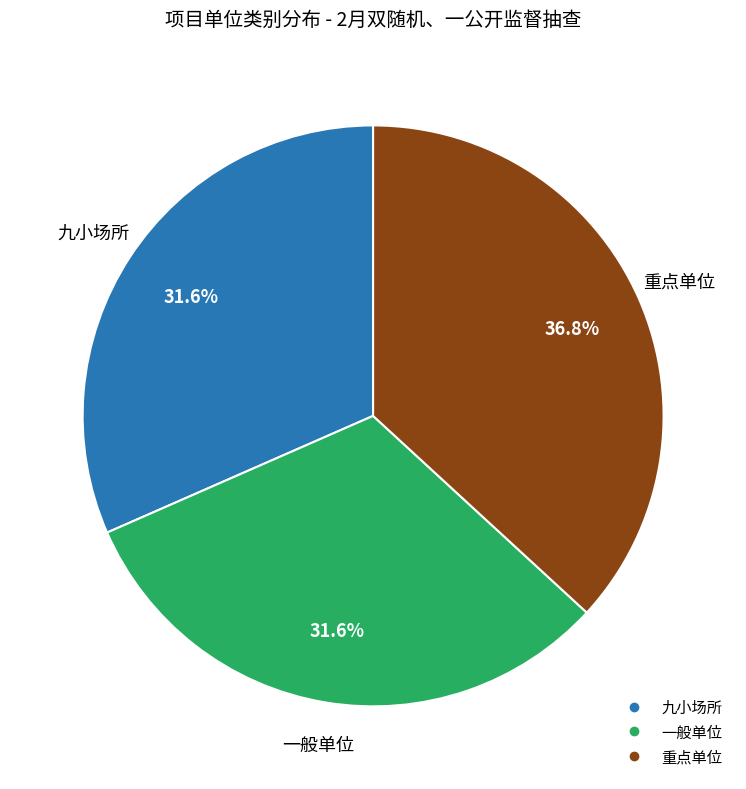

Is there any slice that represents more than half of the pie?

No